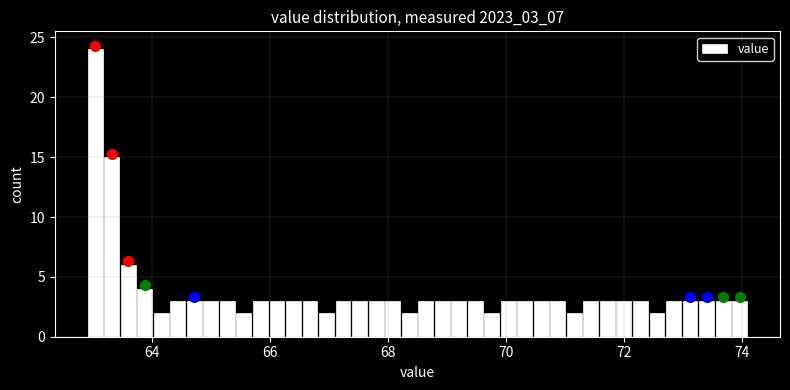

Read against the x-axis, roughly where is the centre of the tallest bar?

63.0